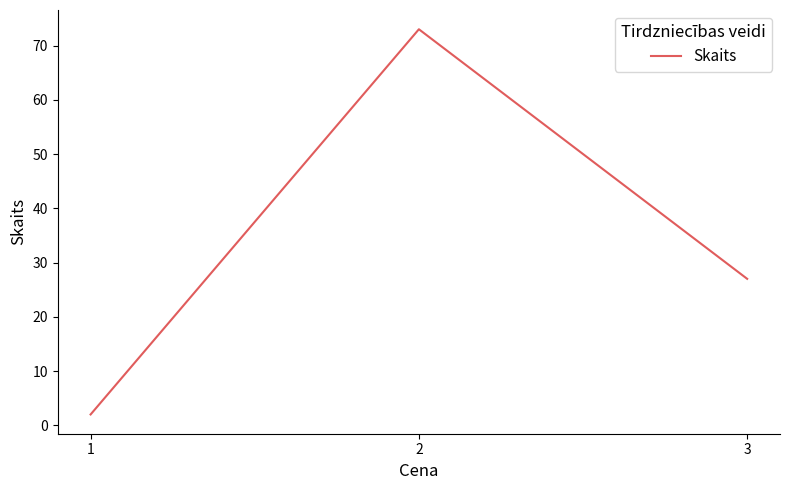

What is the change in value from 1 to 3?

+25